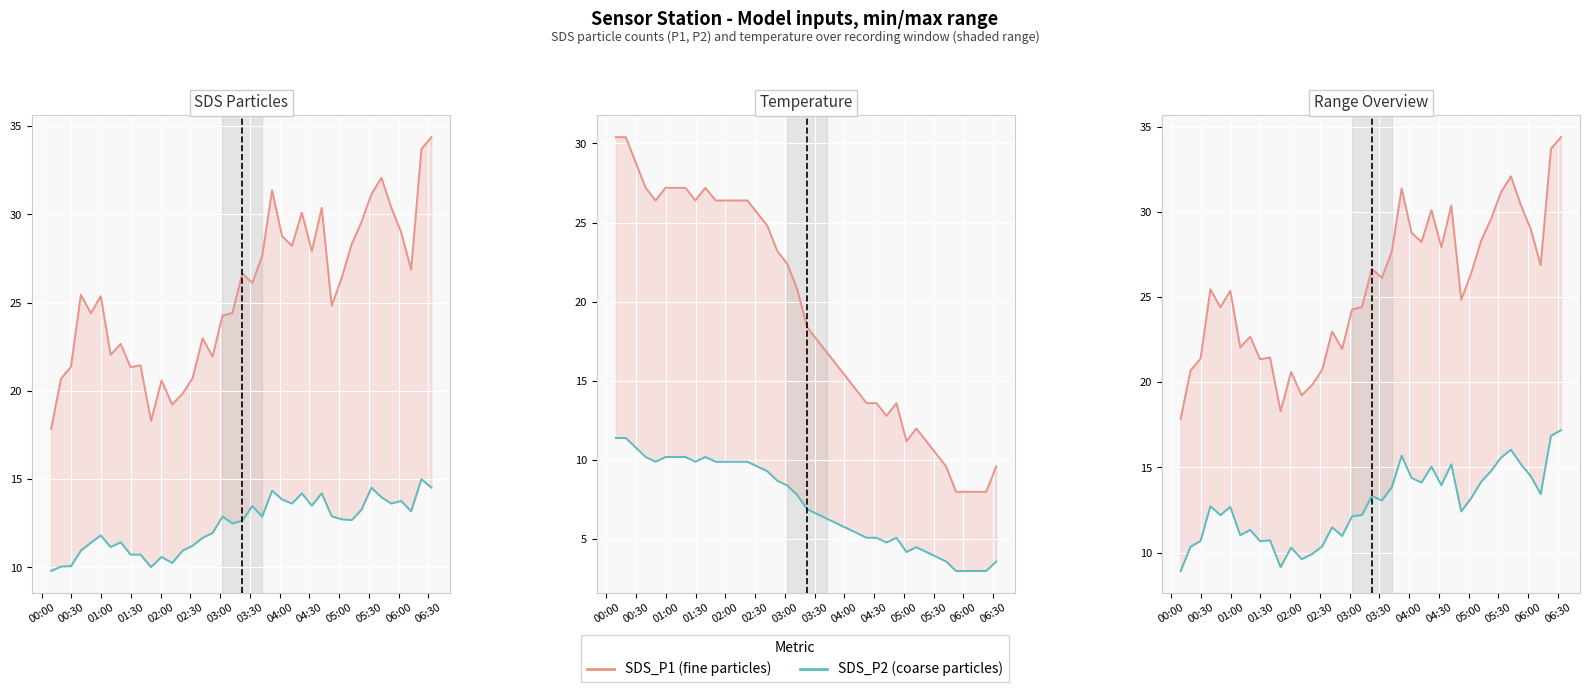

Reading right to left, transcribe all the data shown in this chart.

SDS_P1: 34.4	33.7	26.9	29.0	30.4	32.1	31.1	29.6	28.3	26.4	24.8	30.4	27.9	30.1	28.2	28.8	31.4	27.6	26.1	26.6	24.4	24.3	21.9	23.0	20.7	19.9	19.2	20.6	18.3	21.4	21.4	22.7	22.1	25.4	24.4	25.4	21.4	20.7	17.9
SDS_P2: 14.5	15.0	13.2	13.8	13.6	14.0	14.5	13.3	12.7	12.7	12.9	14.2	13.5	14.2	13.6	13.8	14.3	12.9	13.5	12.7	12.5	12.9	11.9	11.7	11.2	10.9	10.2	10.6	10.0	10.7	10.7	11.4	11.2	11.8	11.4	10.9	10.1	10.1	9.8
Temp scaled high: 9.6	8.0	8.0	8.0	8.0	9.6	10.4	11.2	12.0	11.2	13.6	12.8	13.6	13.6	14.4	15.2	16.0	16.8	17.6	18.4	20.8	22.4	23.2	24.8	25.6	26.4	26.4	26.4	26.4	27.2	26.4	27.2	27.2	27.2	26.4	27.2	28.8	30.4	30.4
Temp scaled low: 3.6	3.0	3.0	3.0	3.0	3.6	3.9	4.2	4.5	4.2	5.1	4.8	5.1	5.1	5.4	5.7	6.0	6.3	6.6	6.9	7.8	8.4	8.7	9.3	9.6	9.9	9.9	9.9	9.9	10.2	9.9	10.2	10.2	10.2	9.9	10.2	10.8	11.4	11.4
SDS_P2 (scaled): 17.2	16.9	13.4	14.5	15.2	16.0	15.6	14.8	14.2	13.2	12.4	15.2	14.0	15.1	14.1	14.4	15.7	13.8	13.1	13.3	12.2	12.1	11.0	11.5	10.4	9.9	9.6	10.3	9.2	10.7	10.7	11.3	11.0	12.7	12.2	12.7	10.7	10.3	8.9